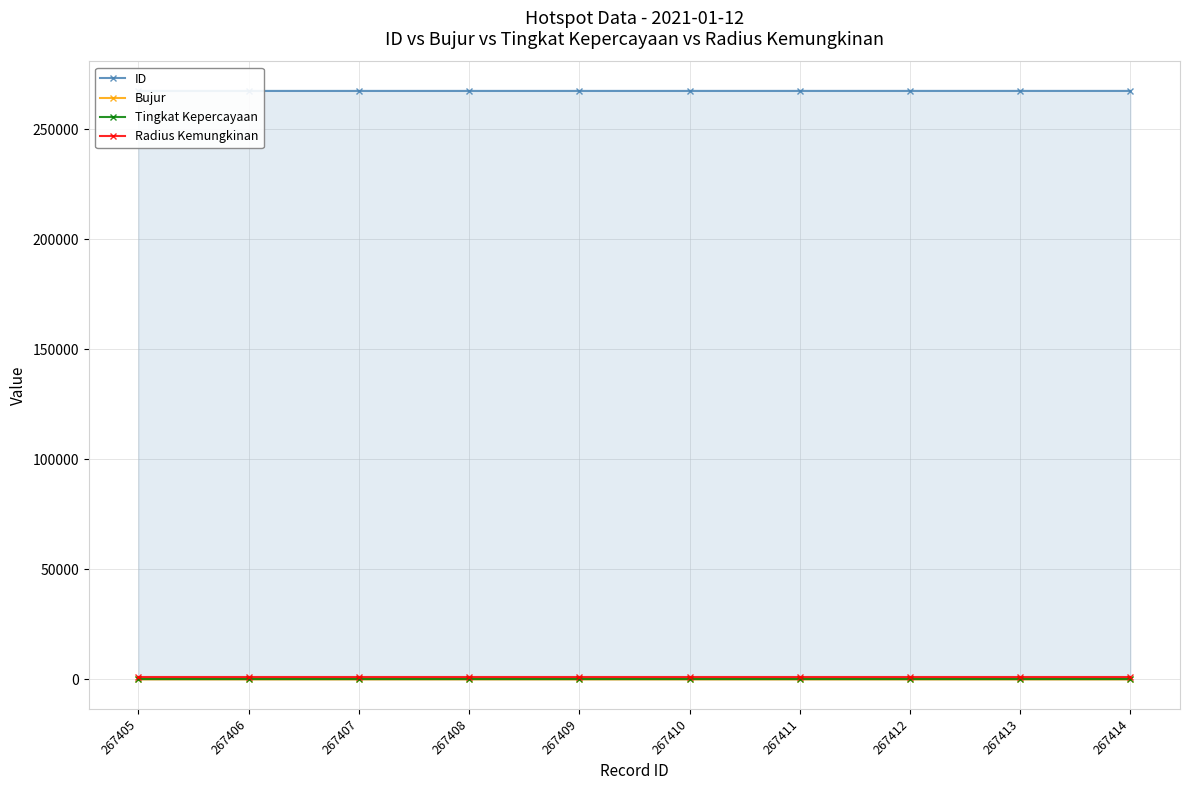

Which series has the widest spread of values?

Bujur